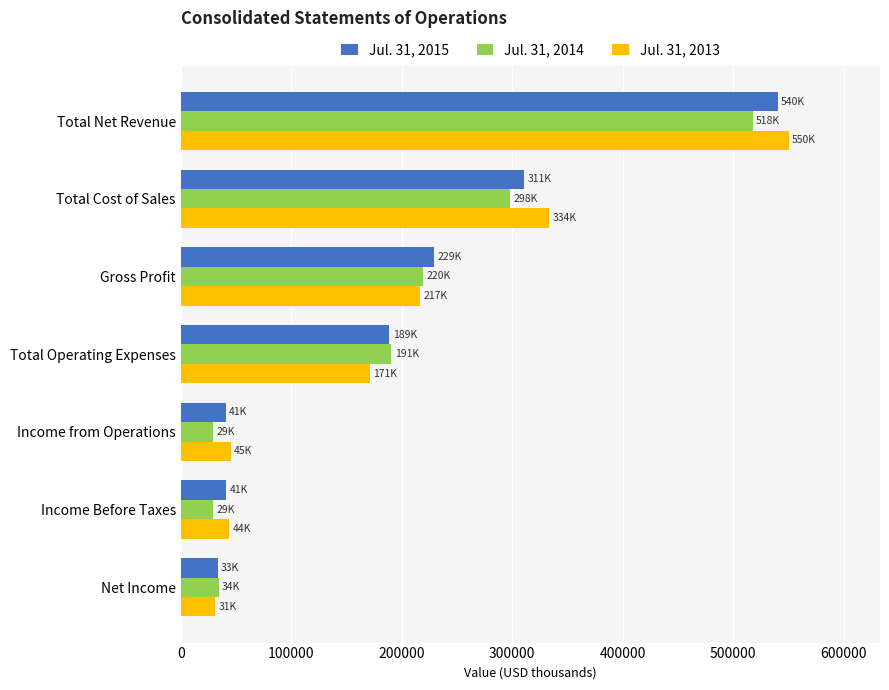

How many data points does each series have?

7